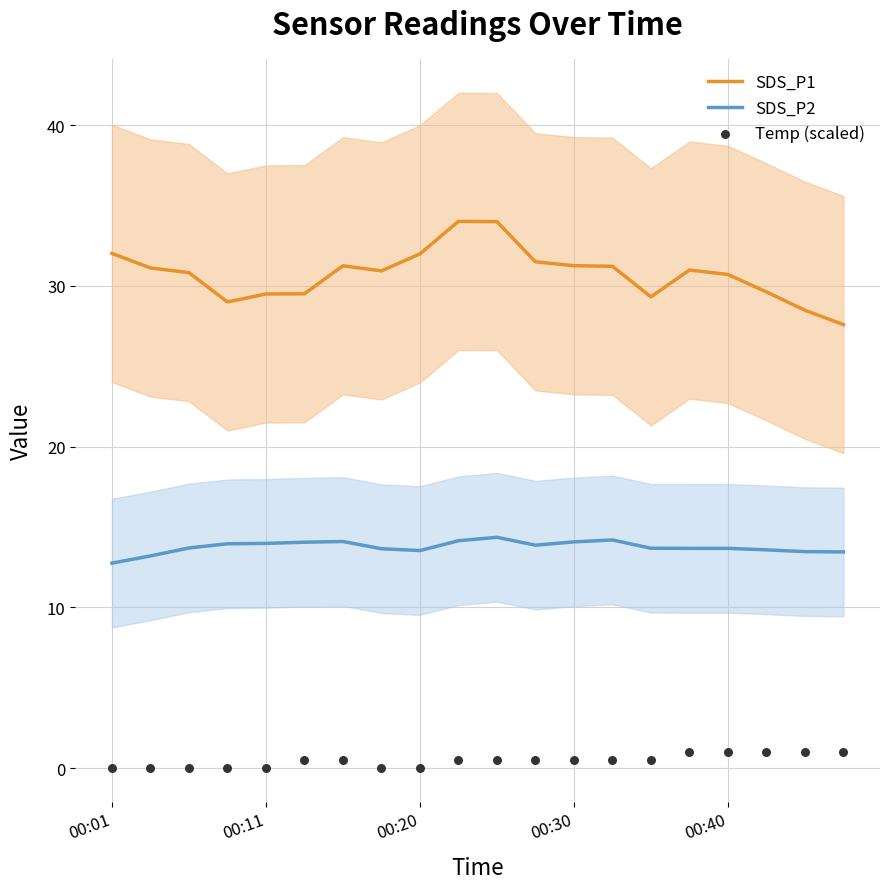

What are all the series names shown in the legend?

SDS_P1, SDS_P2, Temp (scaled)